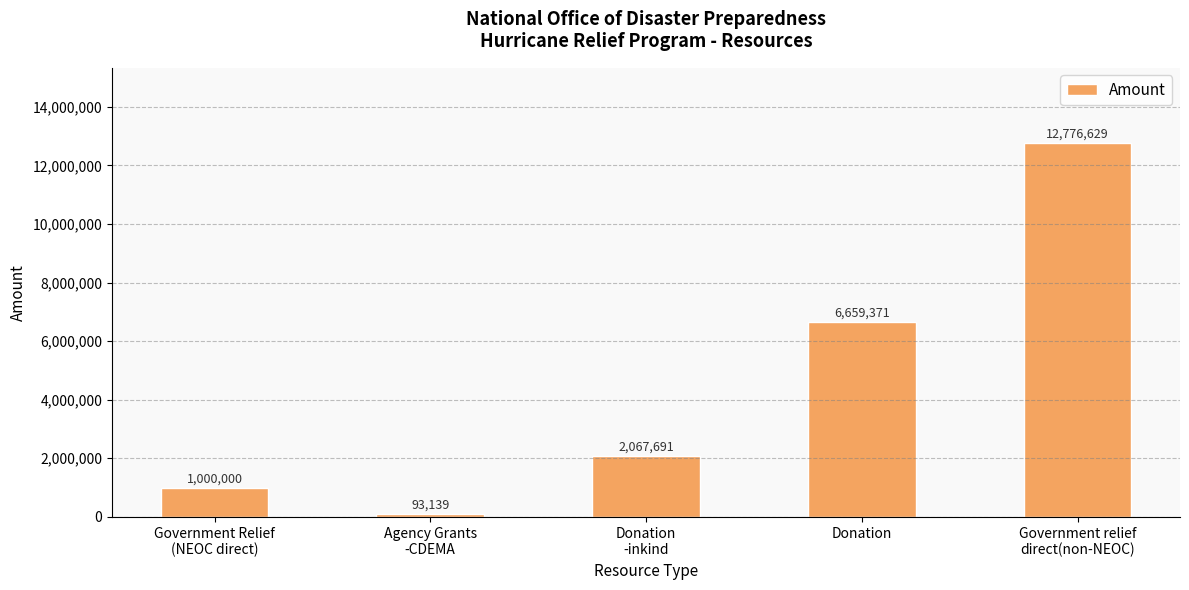

Count the number of values greater than 2067691.

3